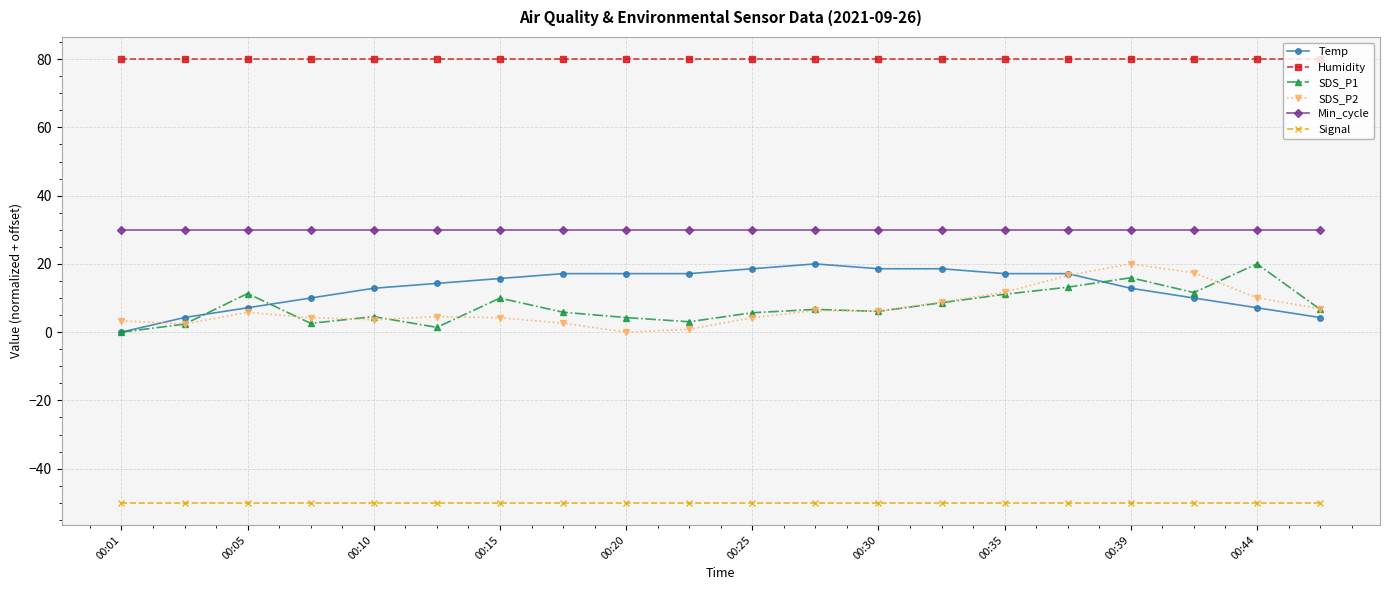

What is the value of the Humidity point at the 12th from the left?

80.0